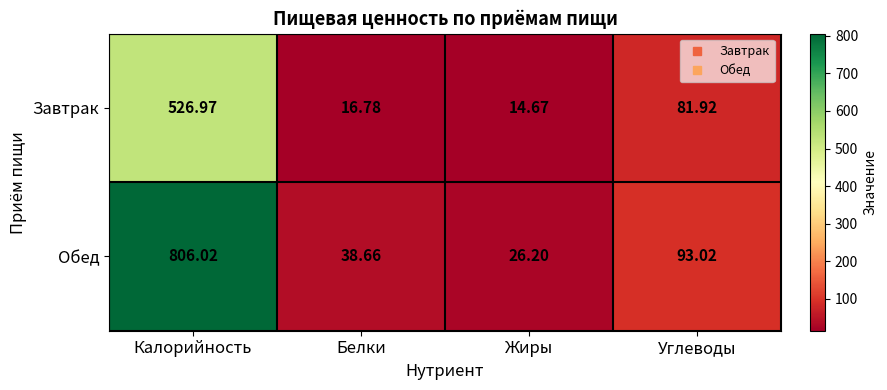

Between Калорийность and Углеводы, which series saw the biggest shift?

Обед